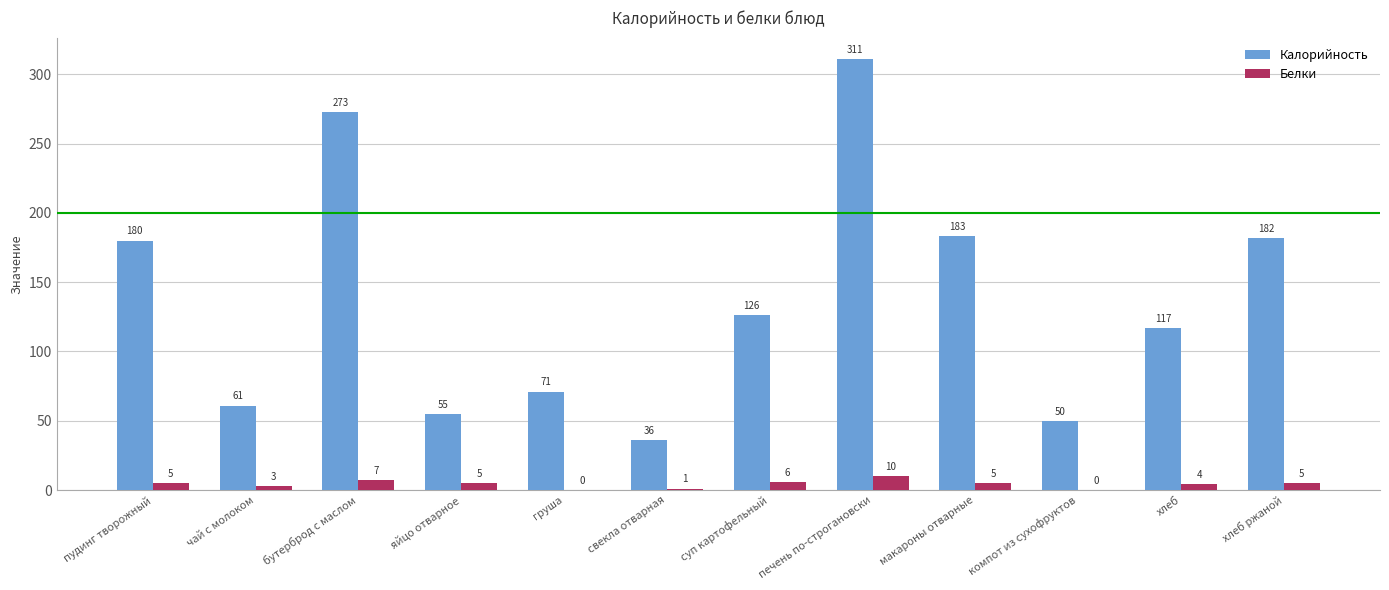

Reading left to right, list all the values displayed in this chart.

Калорийность: пудинг творожный=180	чай с молоком=61	бутерброд с маслом=273	яйцо отварное=55	груша=71	свекла отварная=36	суп картофельный=126	печень по-строгановски=311	макароны отварные=183	компот из сухофруктов=50	хлеб=117	хлеб ржаной=182
Белки: пудинг творожный=5	чай с молоком=3	бутерброд с маслом=7	яйцо отварное=5	груша=0	свекла отварная=1	суп картофельный=6	печень по-строгановски=10	макароны отварные=5	компот из сухофруктов=0	хлеб=4	хлеб ржаной=5